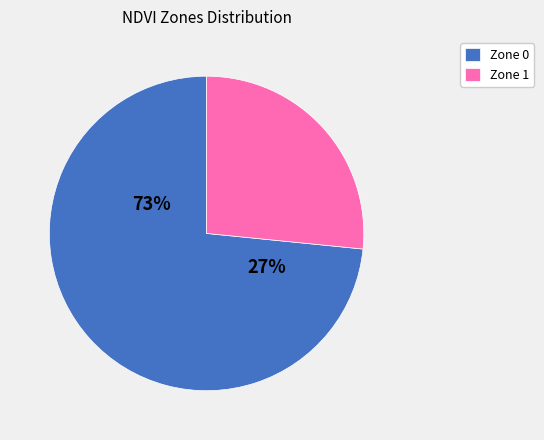

Rank the categories by value from lowest to highest.

Zone 1, Zone 0